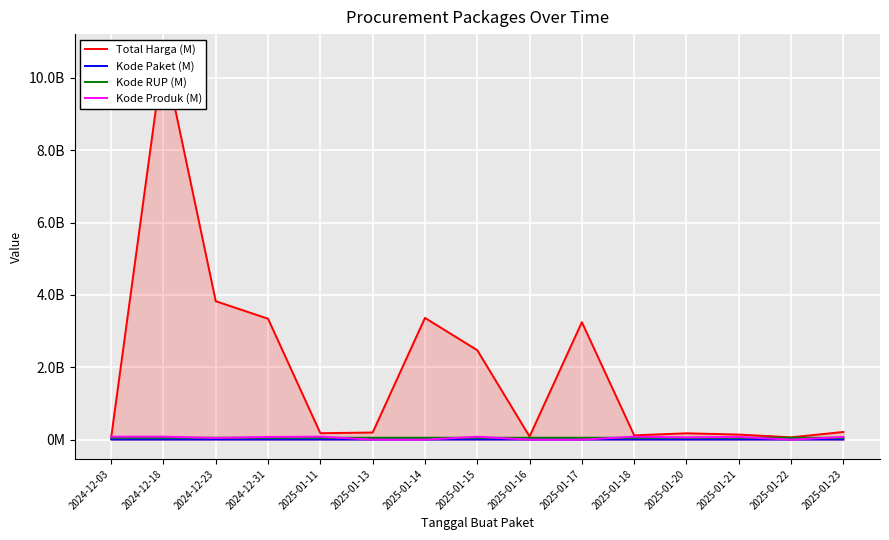

How many distinct data groups are displayed?

4